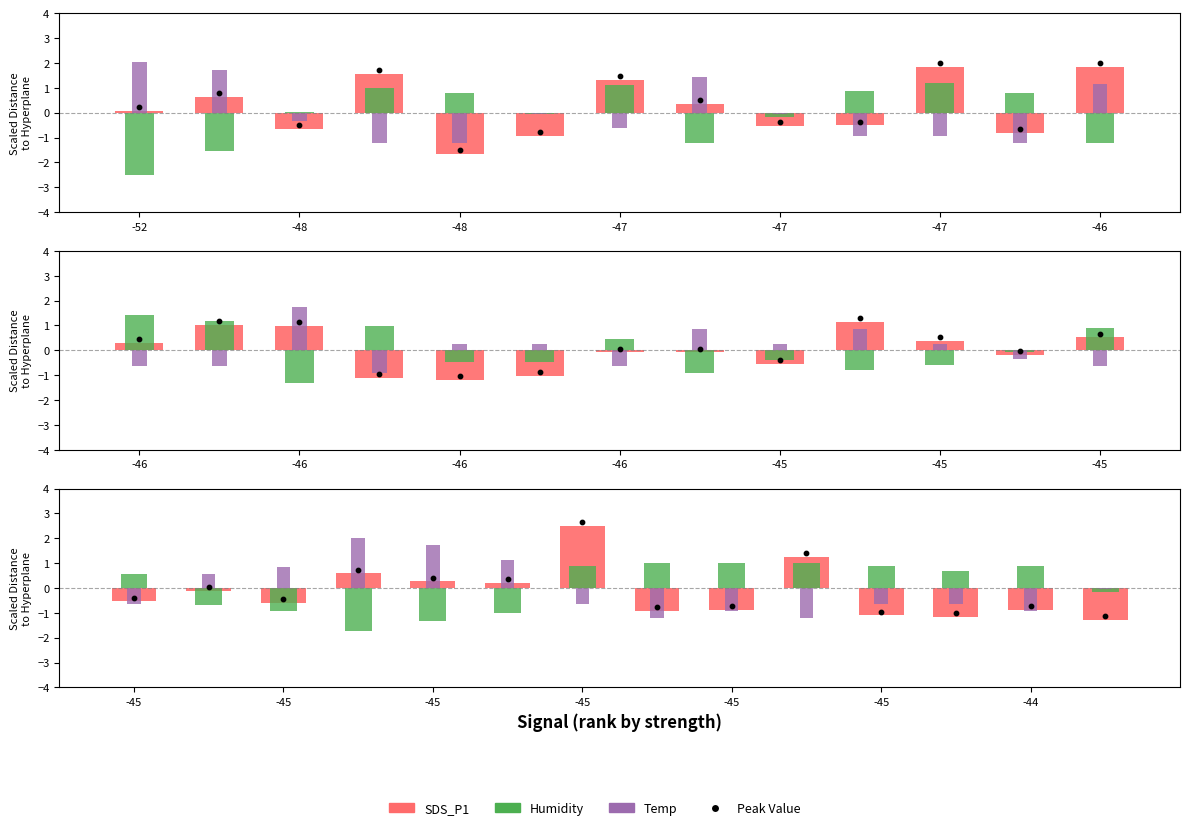

Which series has the widest spread of Y values?

SDS_P1